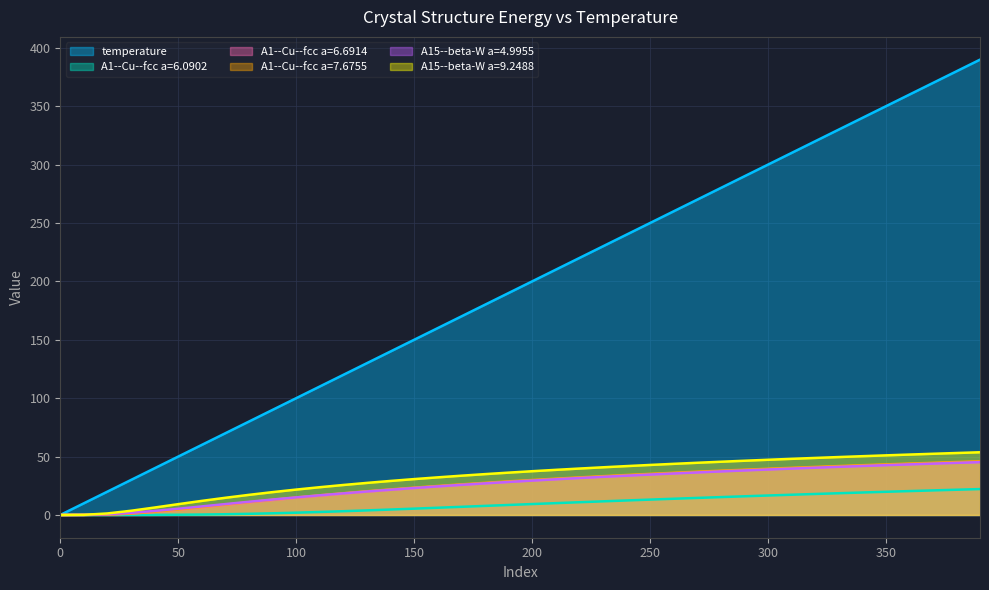

What is the sum of all A1--Cu--fcc a=6.6914 values?

1034.3